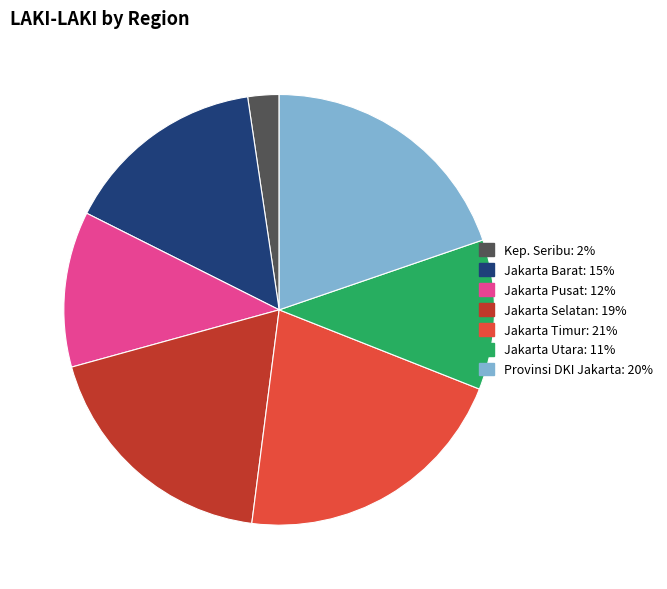

Is there a majority slice in this chart?

No